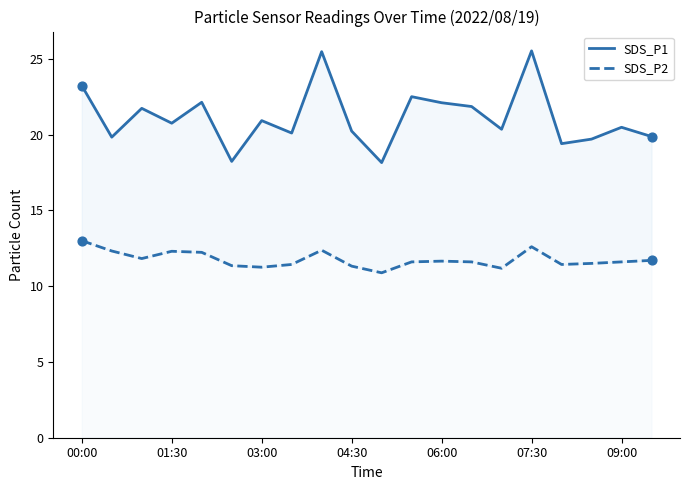

Which series contains the lowest Y value?

SDS_P2